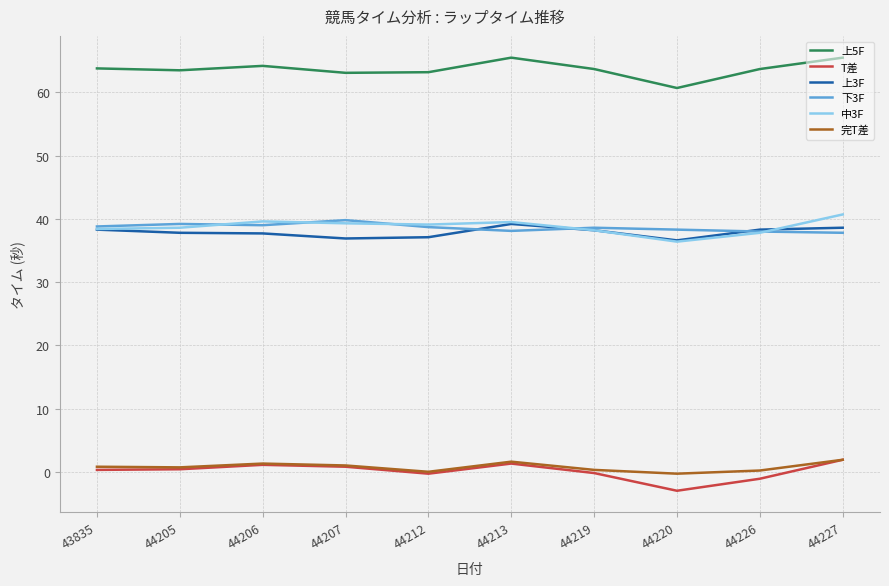

The 下3F series shows 58.0 at 44220. True or false?

False